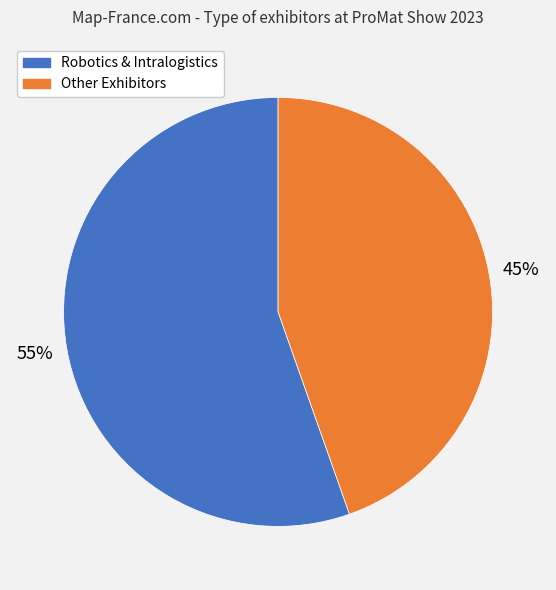

Approximately how many times larger is the value at Other Exhibitors compared to Robotics & Intralogistics?

0.8